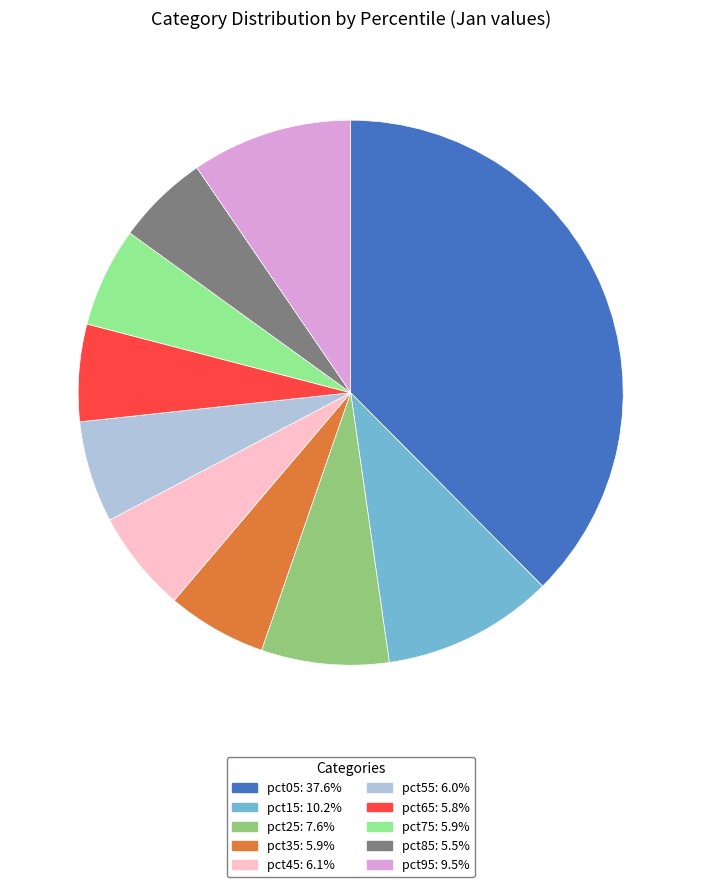

True or false: pct85 accounts for 5% of the total.

True